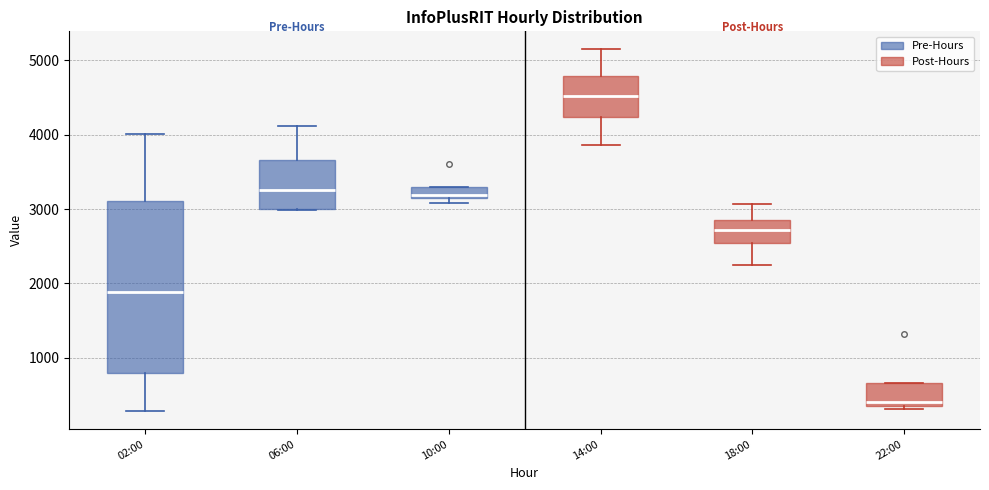

Which box has the lowest median line?

22:00